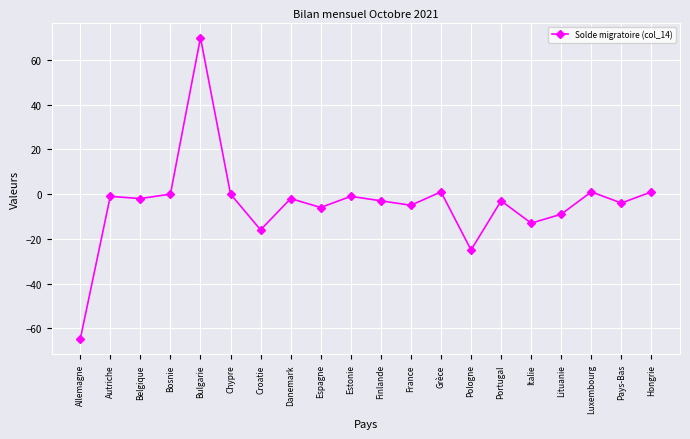

What is the change in value from Estonie to Portugal?

-2